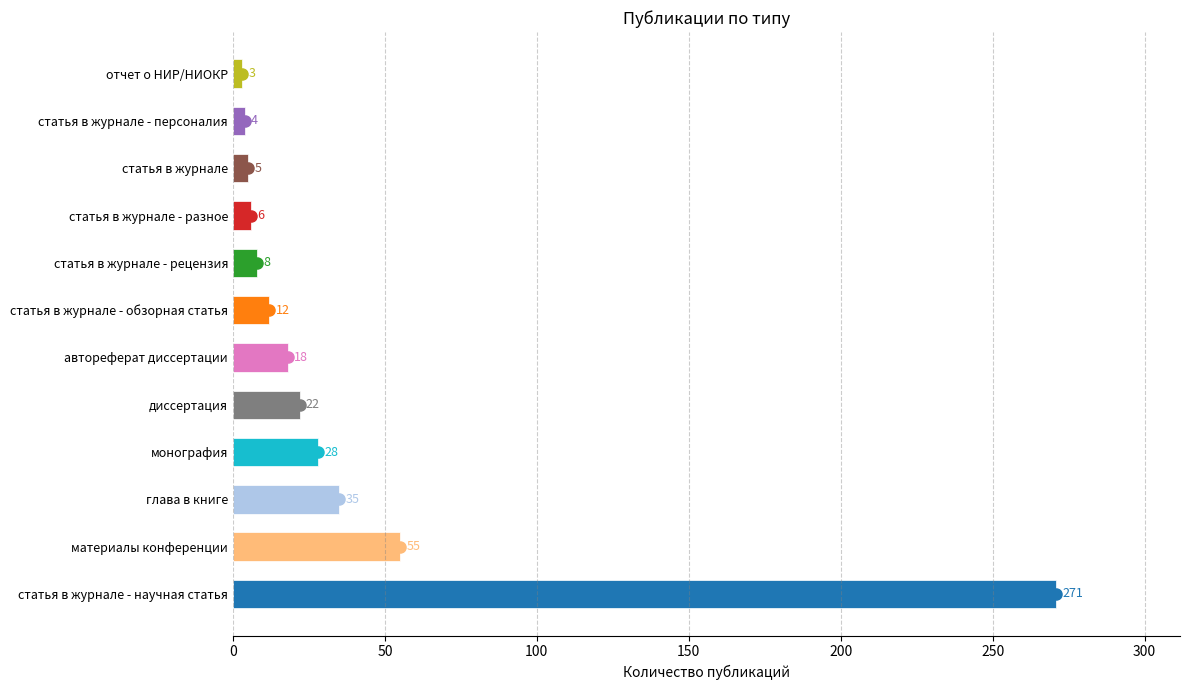

Between статья в журнале - обзорная статья and материалы конференции, which is larger?

материалы конференции